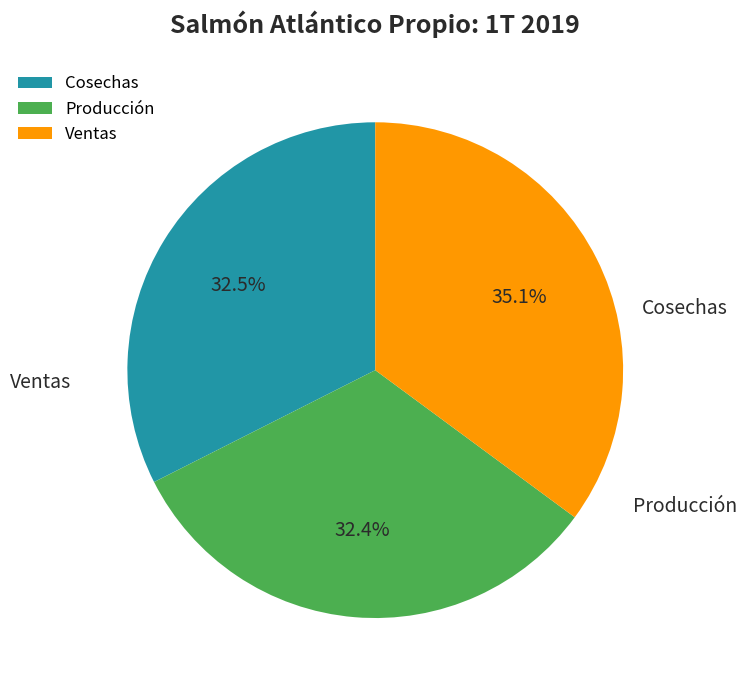

How many slices are in this pie chart?

3